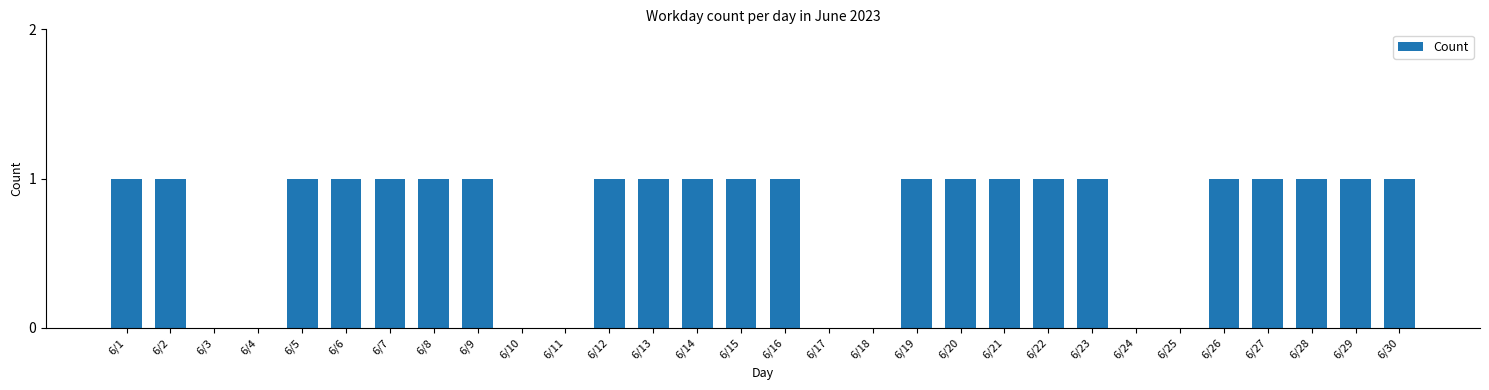

The chart shows a value of 2 at 6/1. True or false?

False